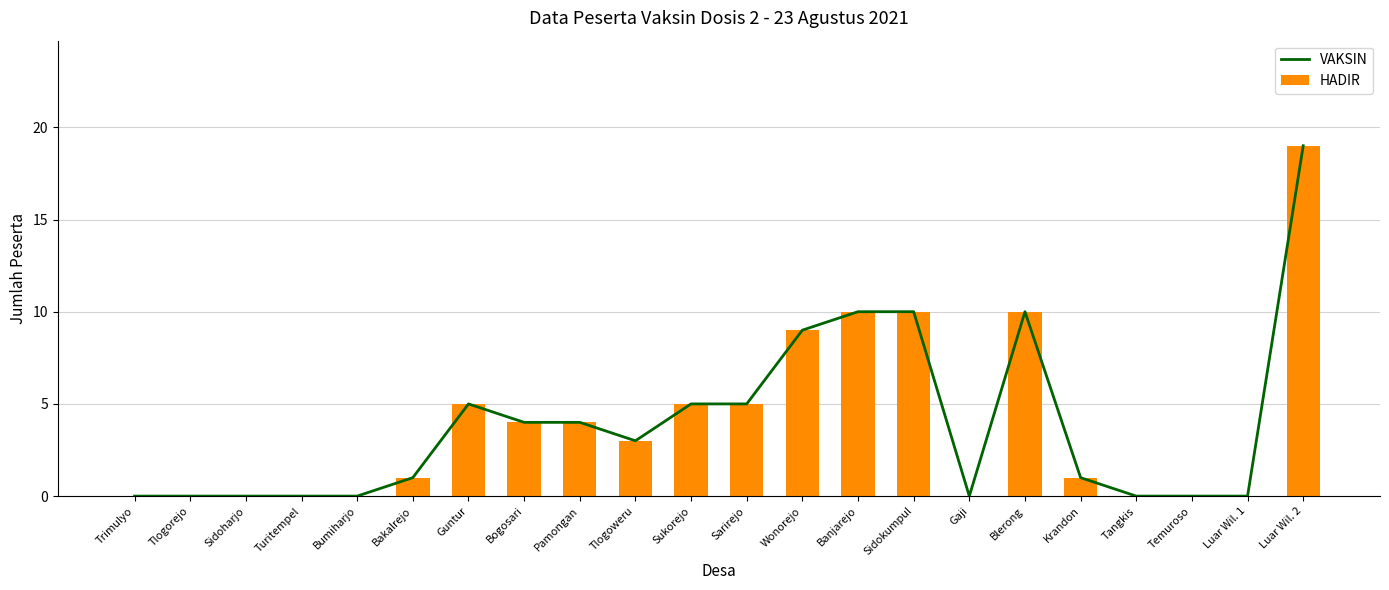

Is it true that HADIR equals 0 at Turitempel?

True